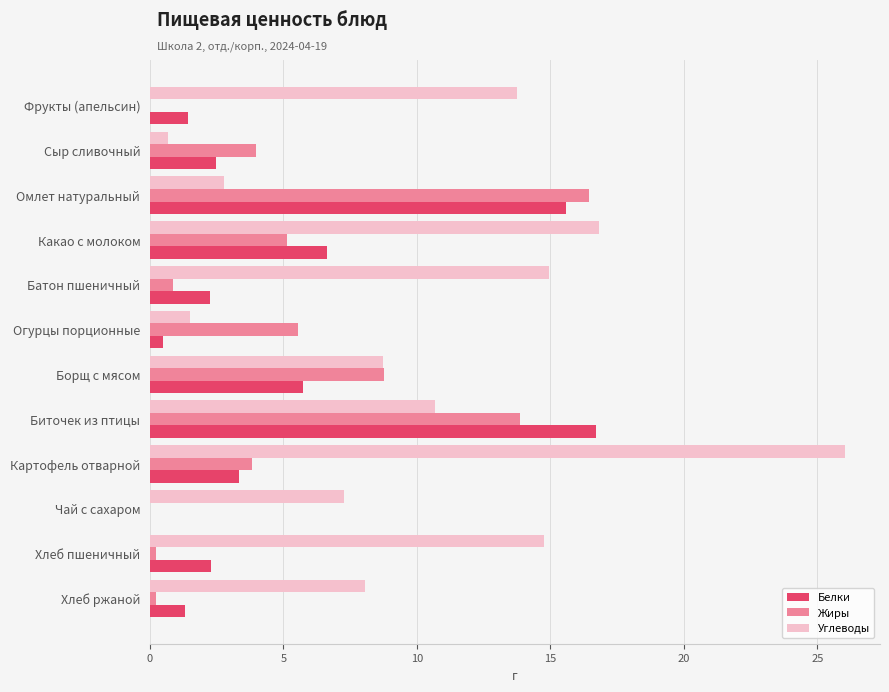

What is the sum of the Белки values at Картофель отварной and Батон пшеничный?

5.6